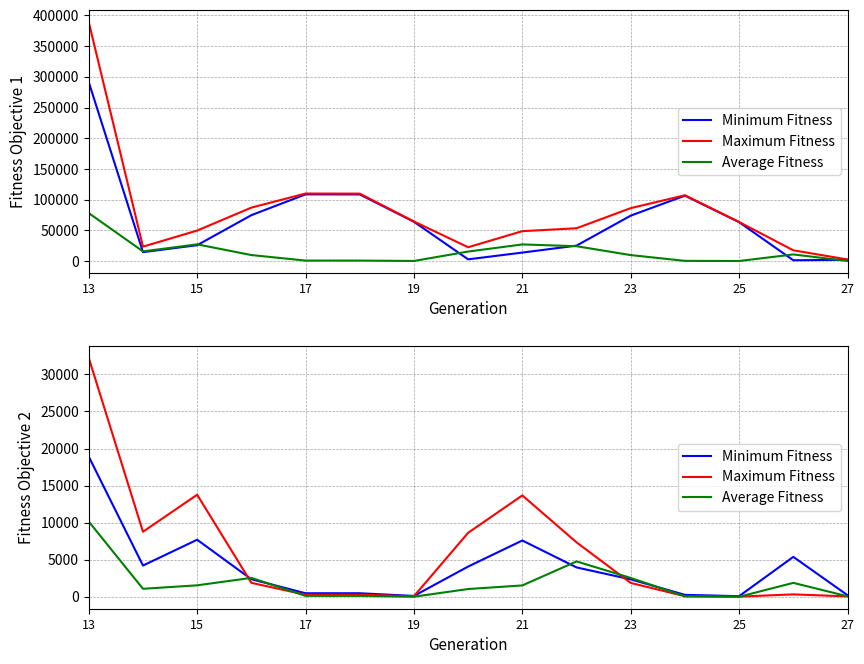

The Minimum Fitness series shows 2177 at 9. True or false?

False